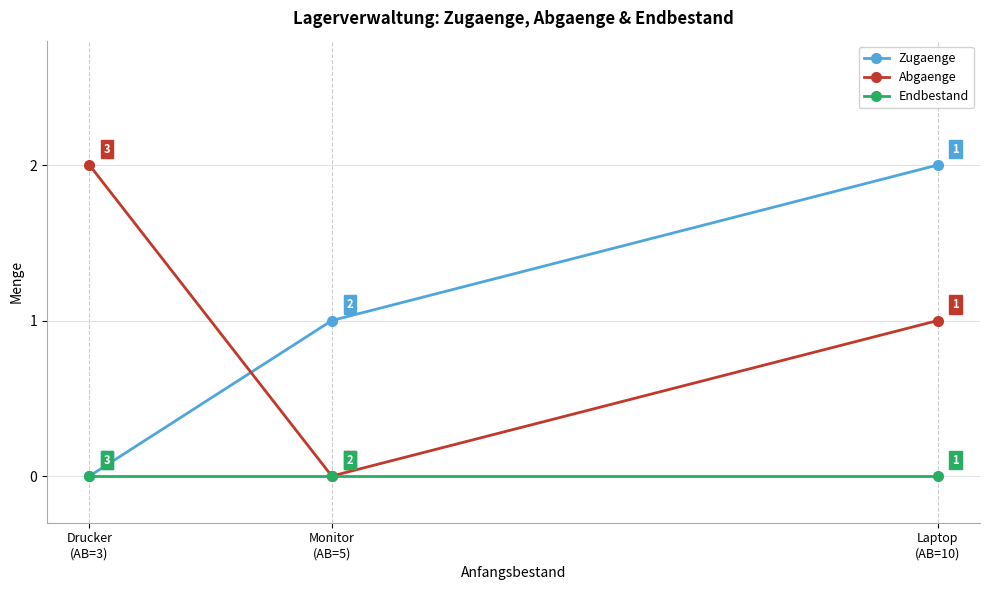

Is the value of Endbestand at Laptop
(AB=10) greater than the value of Abgaenge at Monitor
(AB=5)?

No